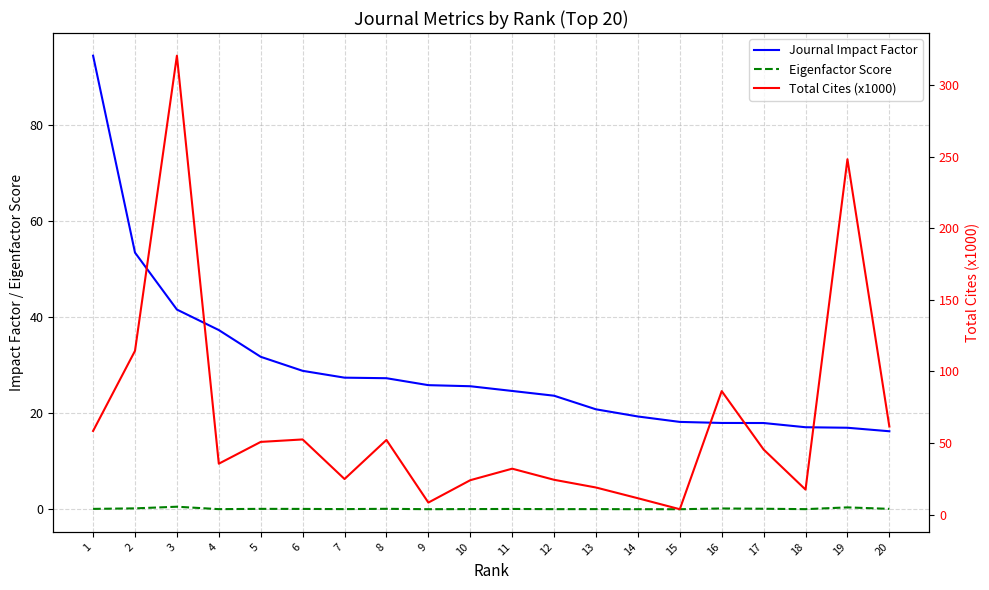

Reading right to left, extract all data points from this chart.

Journal Impact Factor: 20=16.2	19=17.0	18=17.1	17=18.0	16=18.0	15=18.2	14=19.3	13=20.8	12=23.6	11=24.6	10=25.6	9=25.8	8=27.3	7=27.4	6=28.8	5=31.7	4=37.3	3=41.6	2=53.4	1=94.4
Eigenfactor Score: 20=0.1	19=0.4	18=0.0	17=0.1	16=0.2	15=0.0	14=0.0	13=0.0	12=0.0	11=0.1	10=0.0	9=0.0	8=0.1	7=0.0	6=0.1	5=0.1	4=0.0	3=0.5	2=0.2	1=0.1
Total Cites (x1000): 20=61.6	19=248.1	18=17.6	17=45.5	16=86.3	15=3.8	14=11.5	13=19.0	12=24.4	11=32.1	10=24.1	9=8.5	8=52.2	7=24.9	6=52.6	5=50.8	4=35.6	3=320.4	2=114.4	1=58.5